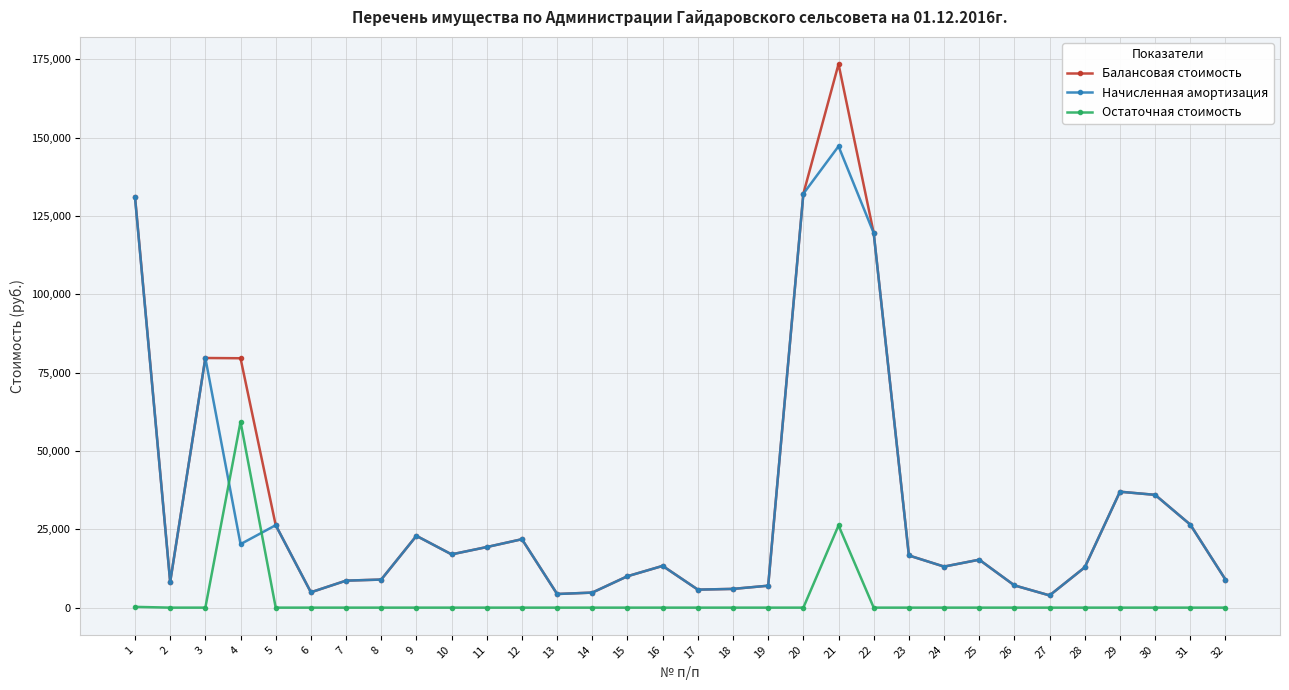

What is the value of the Начисленная амортизация point at the 9th from the left?

22918.4